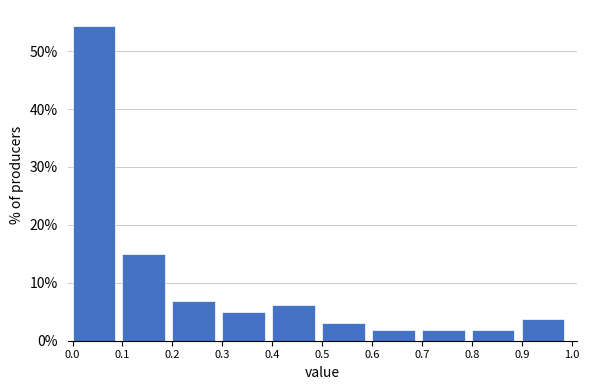

What is the height of the bar covering 0.8 to 0.9 on the x-axis? The values are not printed on the chart, so give them approximately, as read against the axis.

2